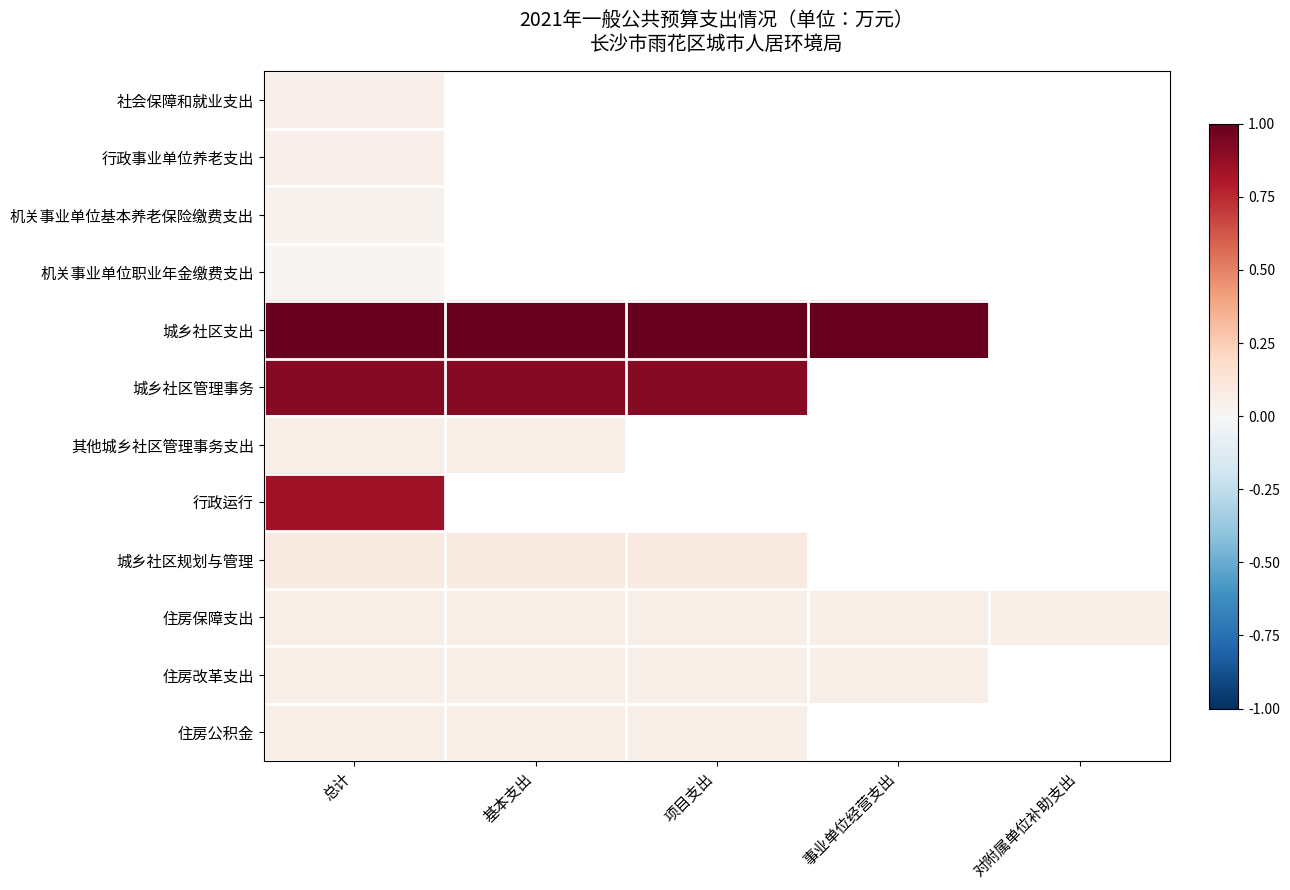

How many positive values does the 行政事业单位养老支出 series have?

1